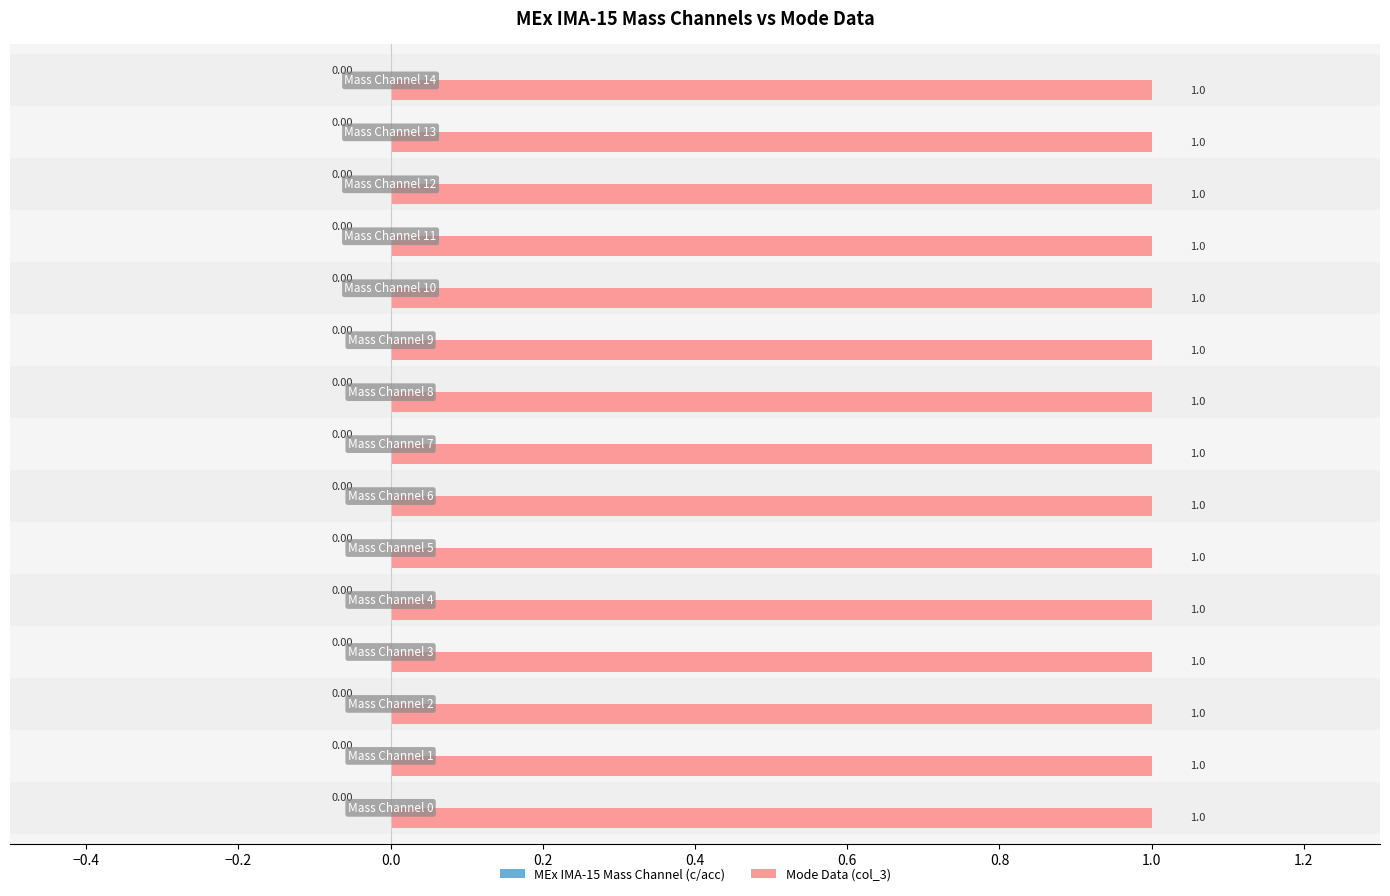

Where is Mode Data (col_3) nearest to the value 1?

Mass Channel 0